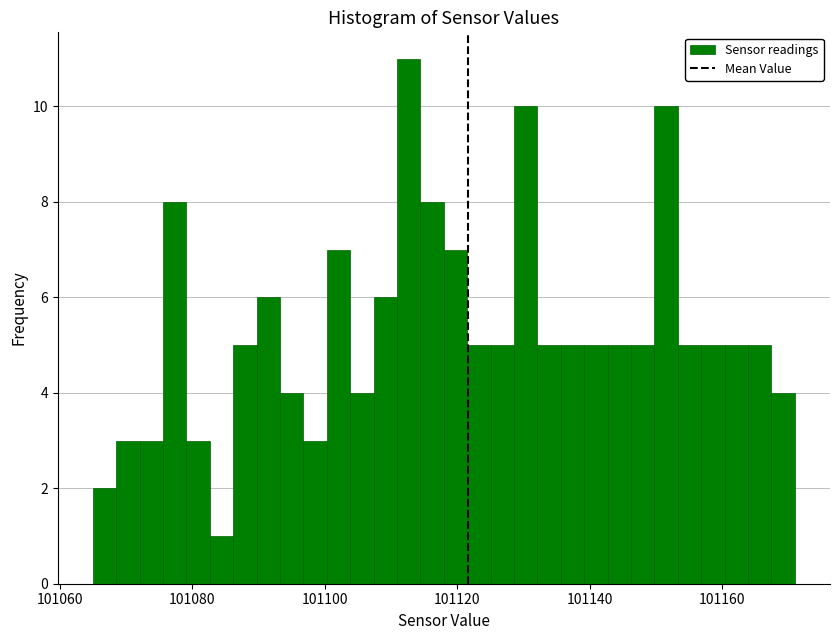

Around what value on the x-axis is the tallest bar? Give the approximate position of its centre, as read against the axis.

101112